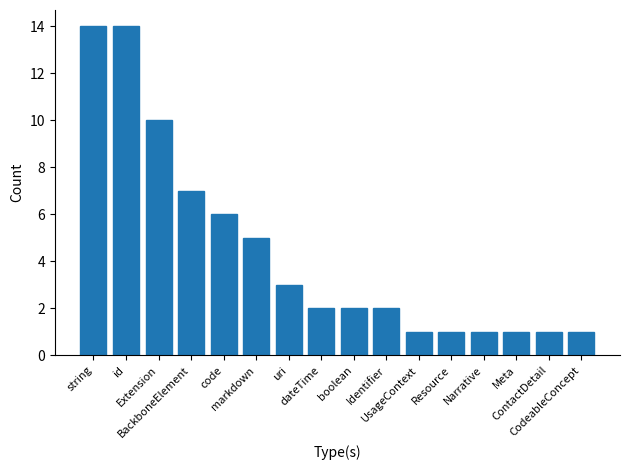

What is the sum of all values?

71